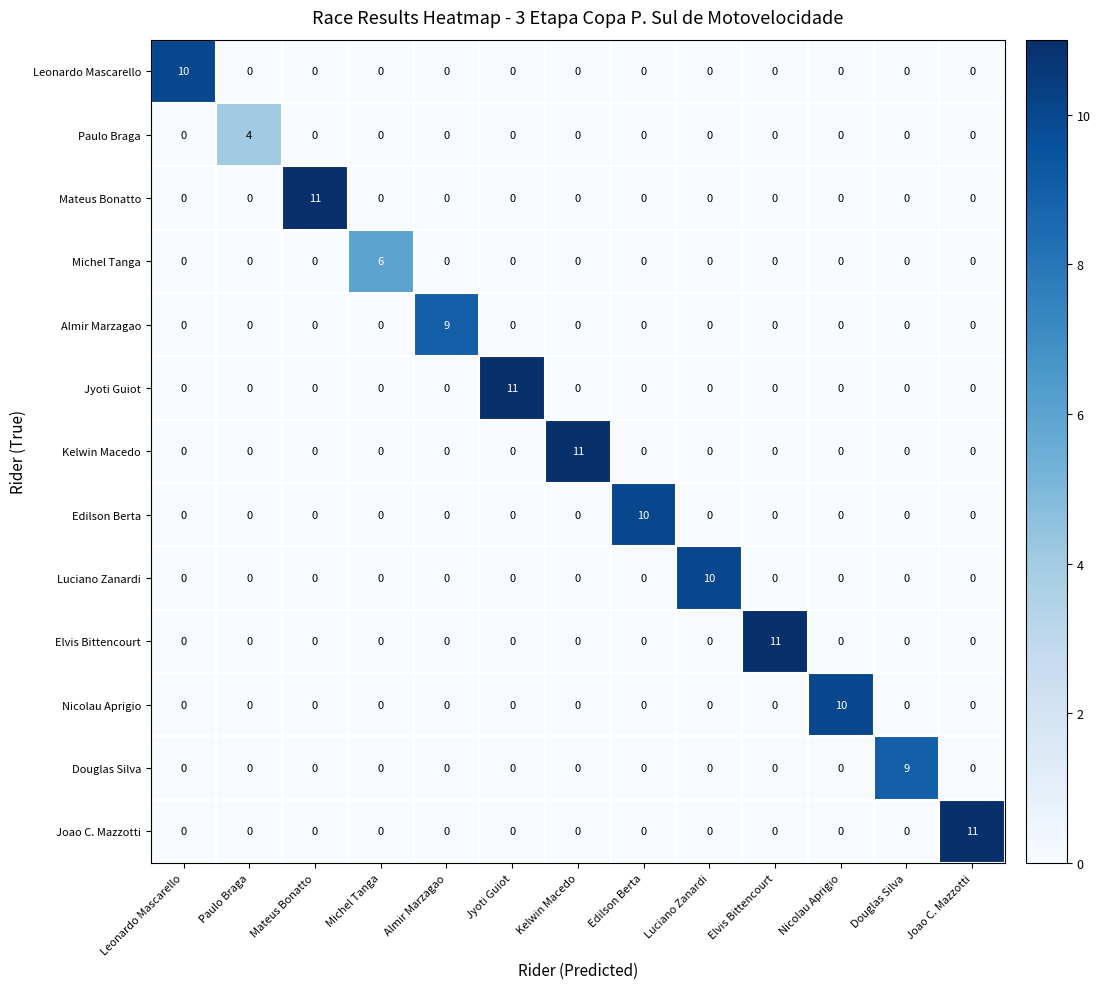

What is the difference between the highest and lowest values at Jyoti Guiot?

11